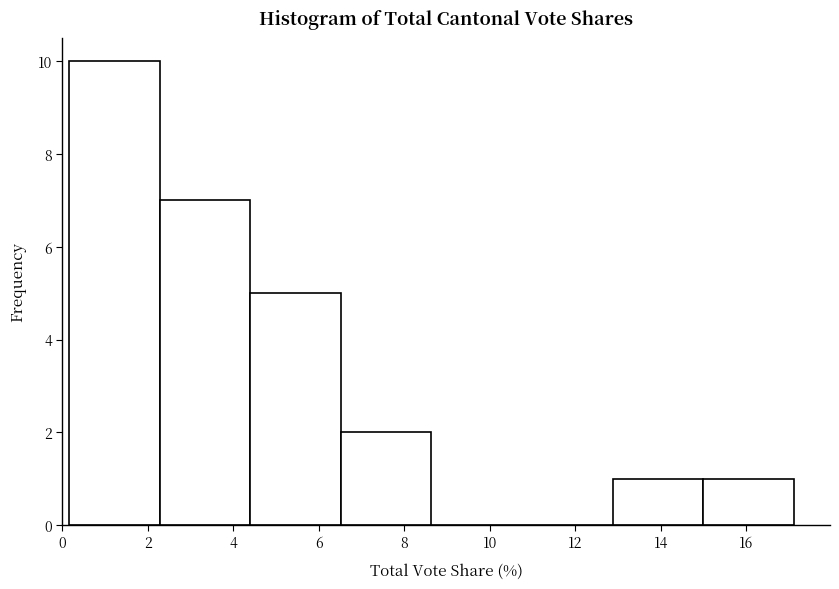

Reading left to right, list every bar in this chart as the range it spans on the x-axis followed by its height. Neither the bar edges nor the heights are printed on the chart, so give them approximately, as read against the axes.

0.2 to 2.2: 10
2.2 to 4.4: 7
4.4 to 6.6: 5
6.6 to 8.6: 2
8.6 to 10.8: 0
10.8 to 12.8: 0
12.8 to 15.0: 1
15.0 to 17.2: 1